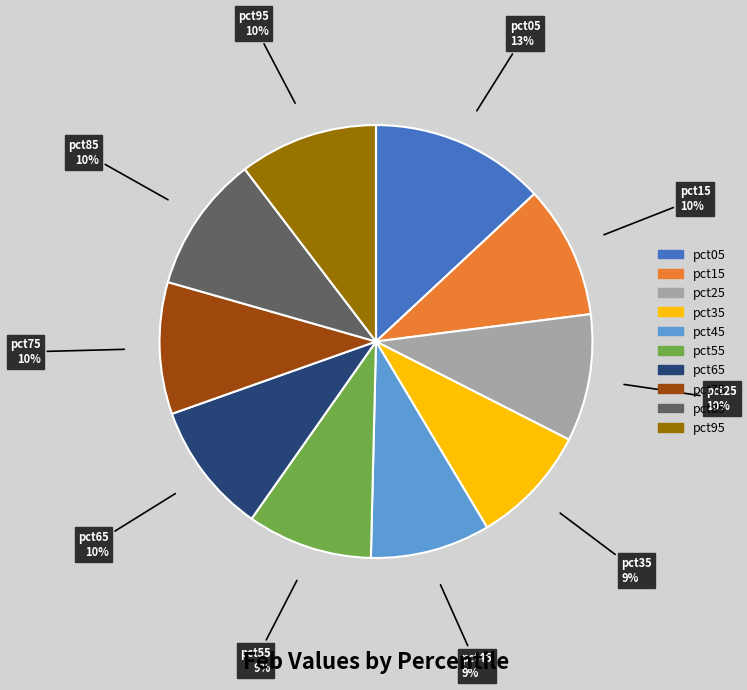

What percentage is the pct65 slice, to the nearest percent?

10%